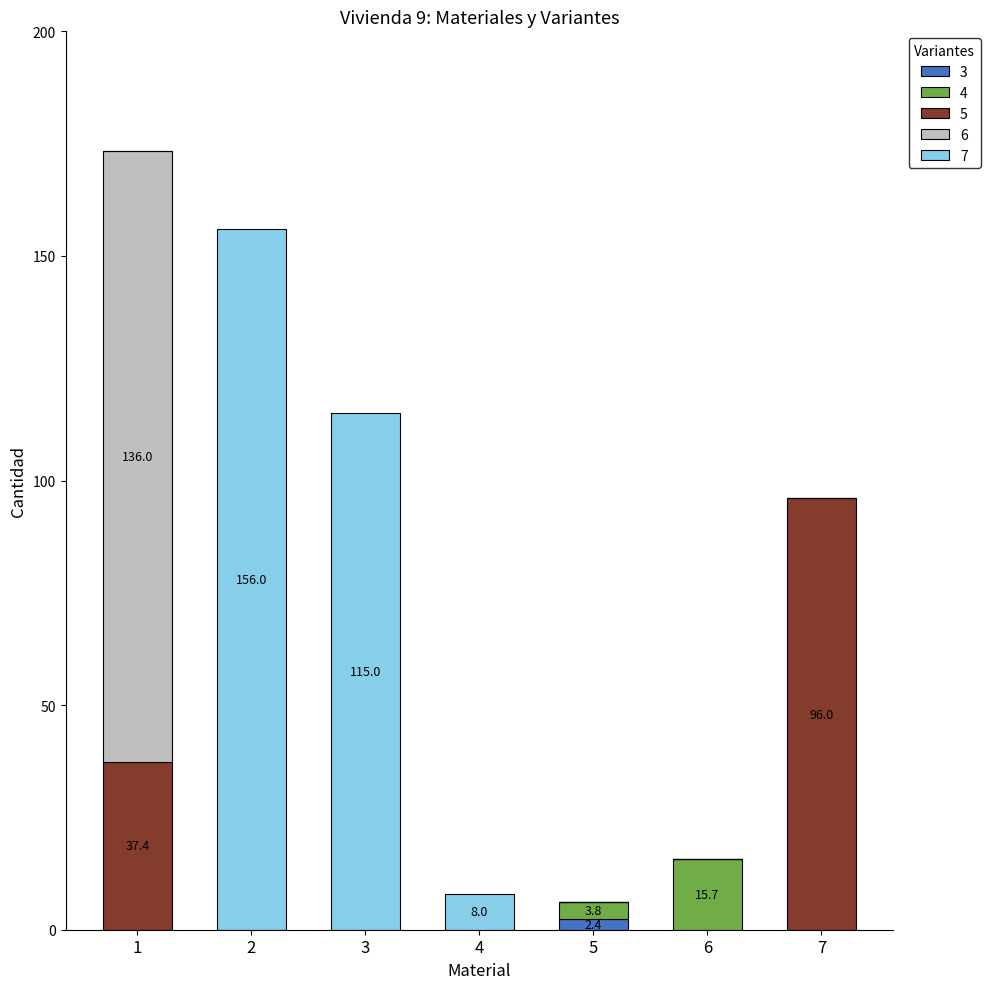

Does the chart contain stacked bars?

Yes